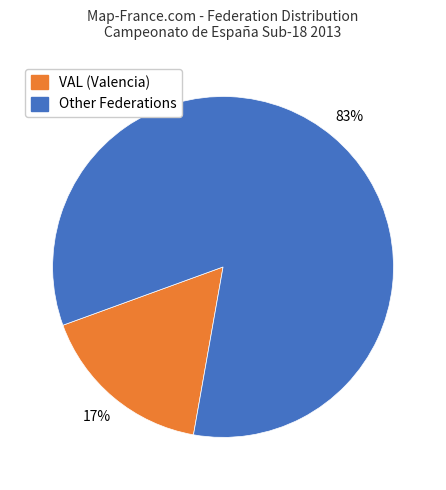

Is it true that VAL (Valencia) is 2% of the pie?

False